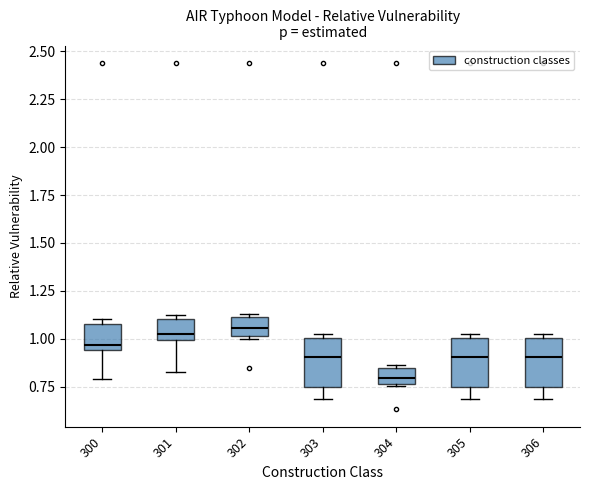

Reading left to right, transcribe this box plot: for each box, give where its median line is, the range the box spans, and where its two whiskers end, as read against the y-axis. The values are not printed on the chart, so give them approximately, as read against the axis.

300: median 0.95 (just above the box's lower edge), box 0.95 to 1.05, whiskers 0.80 to 1.10
301: median 1.00 (just above the box's lower edge), box 1.00 to 1.10, whiskers 0.85 to 1.15
302: median 1.05, box 1.00 to 1.10, whiskers 1.00 to 1.15
303: median 0.90, box 0.75 to 1.00, whiskers 0.70 to 1.05
304: median 0.80, box 0.75 to 0.85, whiskers 0.75 to 0.85 (just above the box's upper edge)
305: median 0.90, box 0.75 to 1.00, whiskers 0.70 to 1.05
306: median 0.90, box 0.75 to 1.00, whiskers 0.70 to 1.05